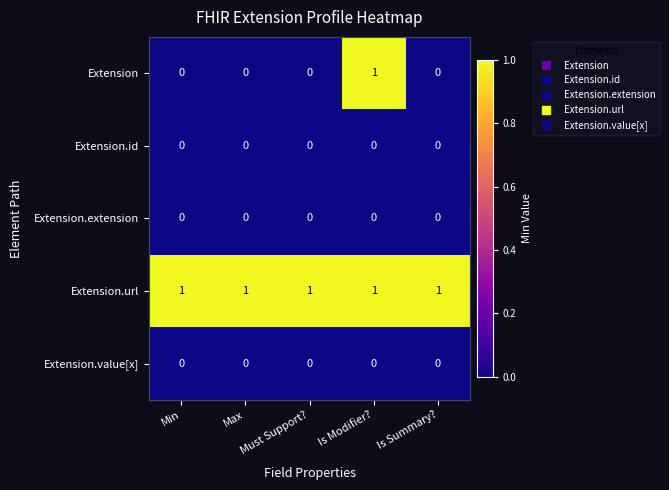

At how many categories does at least one series exceed 0?

5